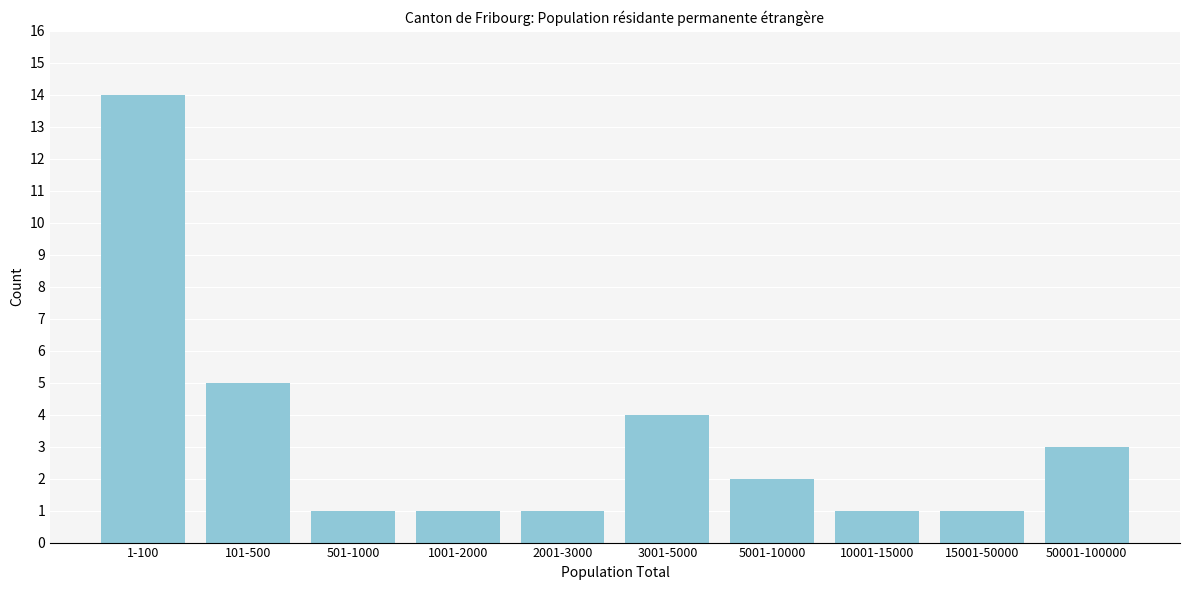

Reading left to right, what are all the values shown in this chart?

14	5	1	1	1	4	2	1	1	3